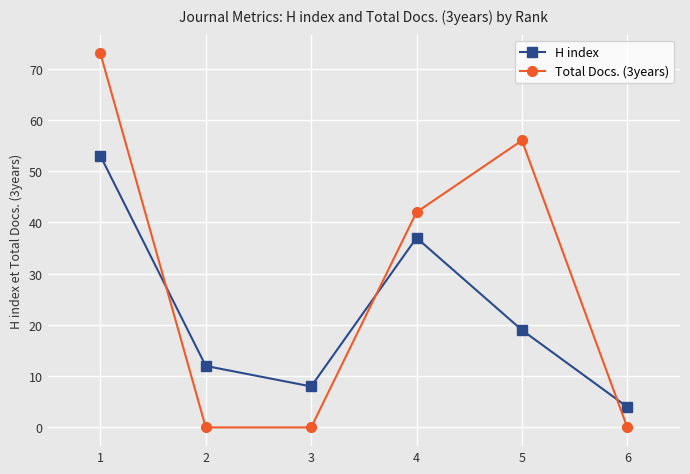

Reading right to left, extract all data points from this chart.

H index: 4	19	37	8	12	53
Total Docs. (3years): 0	56	42	0	0	73